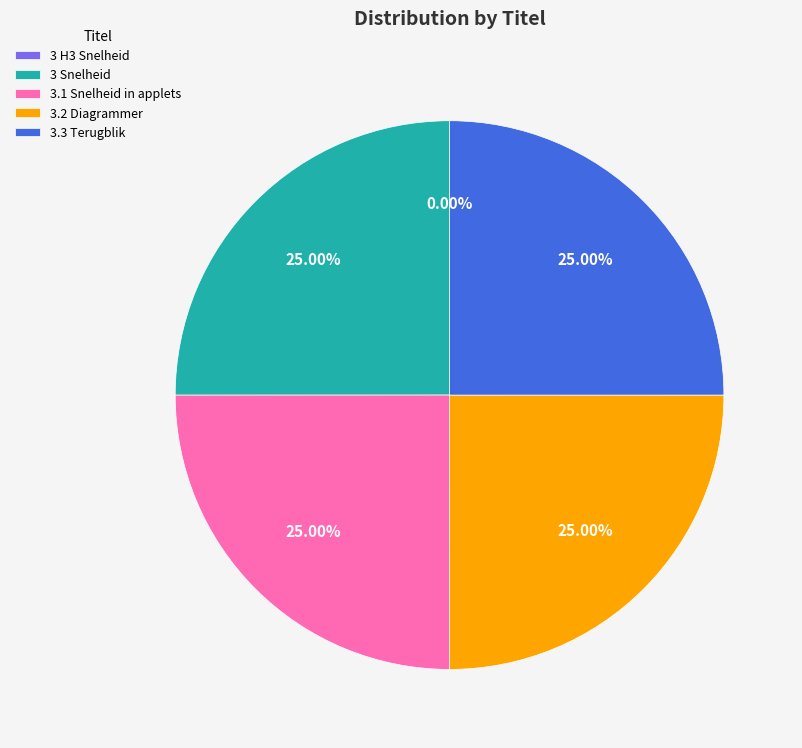

Does any single category account for the majority?

No